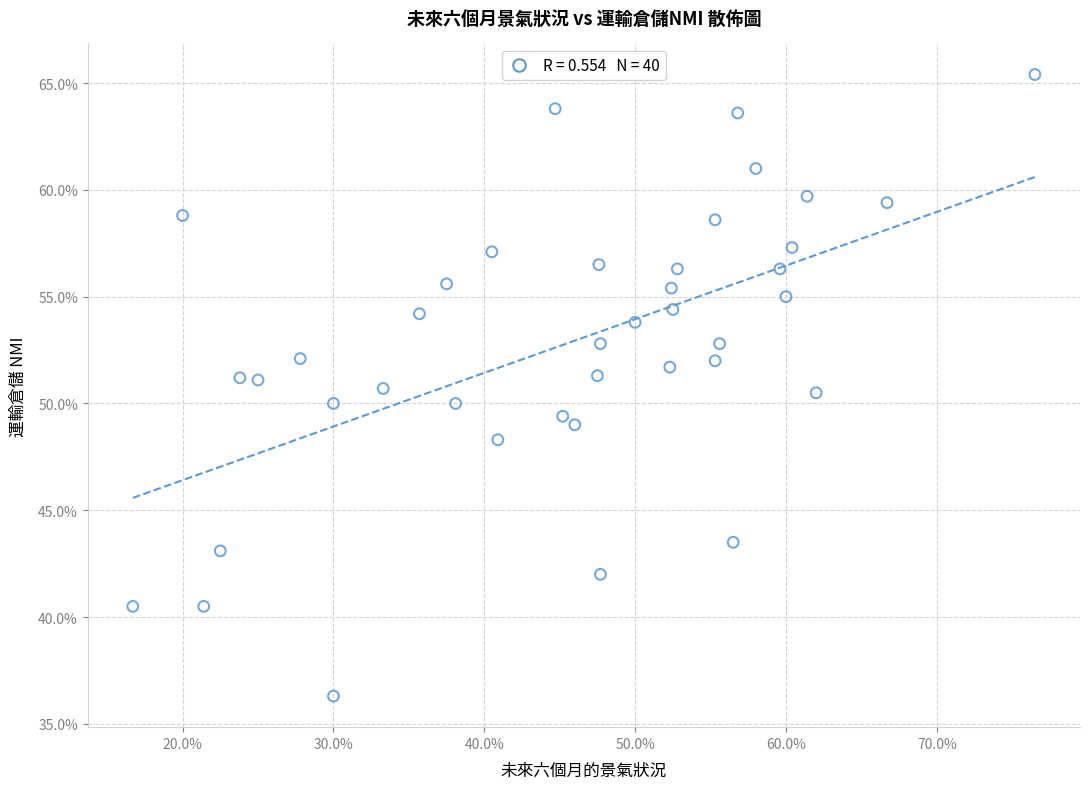

What is the range of Y values (max minus min)?

29.1